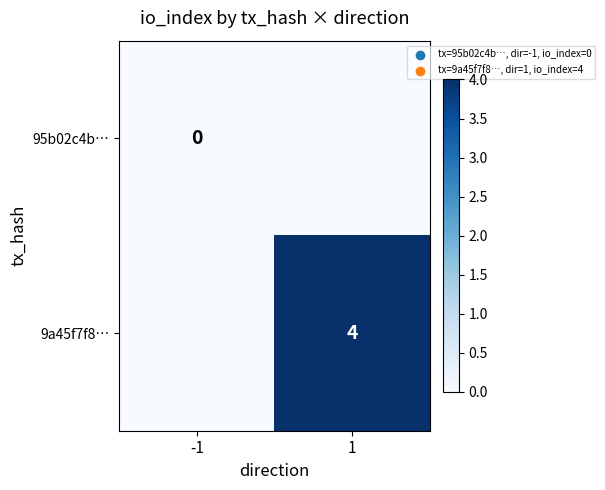

True or false: 9a45f7f8… has a value of 4 at 1.

True